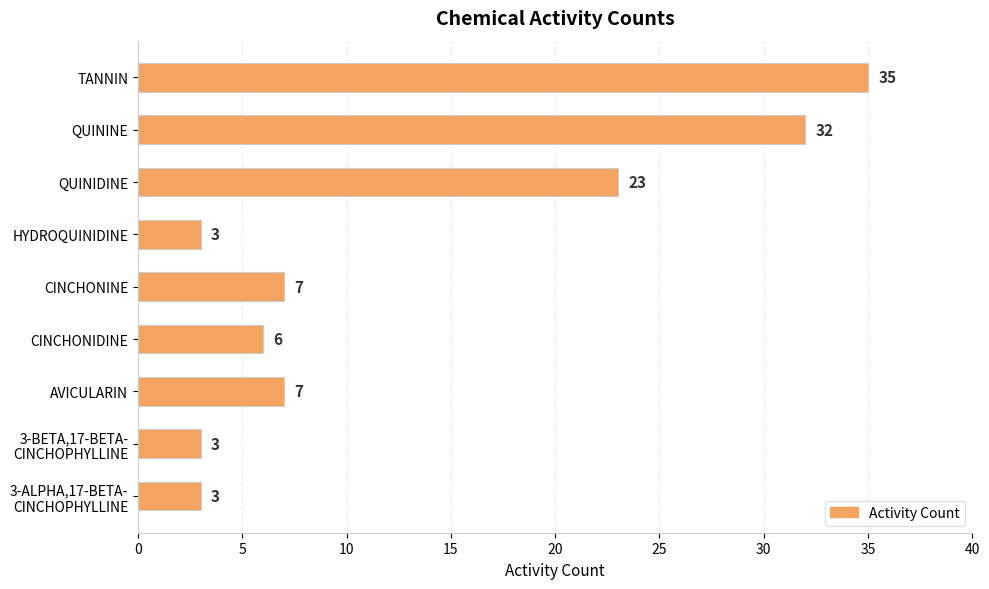

What is the average value?

13